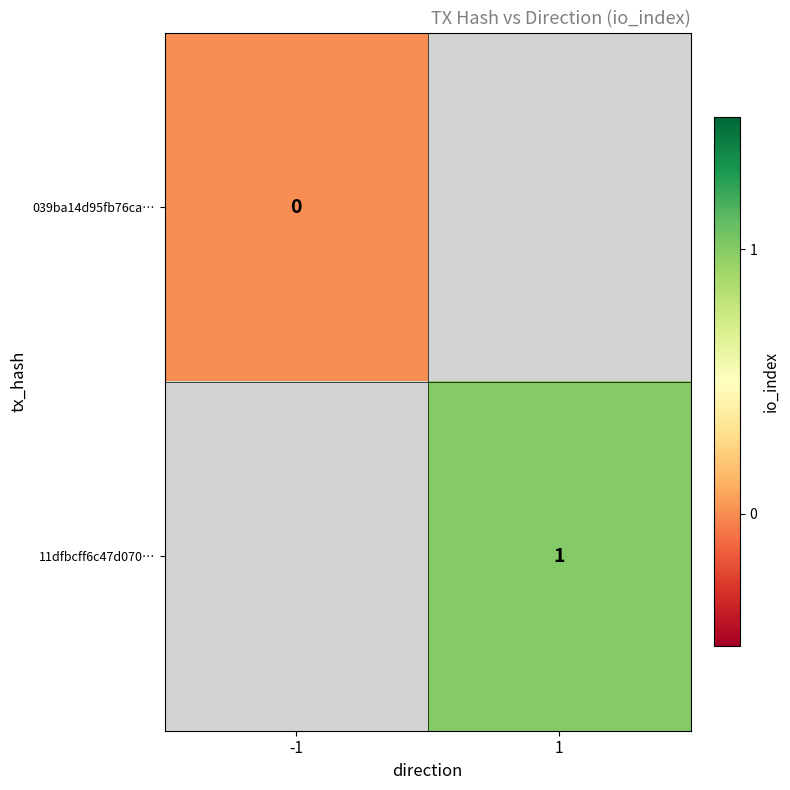

Rank the categories by 039ba14d95fb76ca… value from highest to lowest.

-1, 1